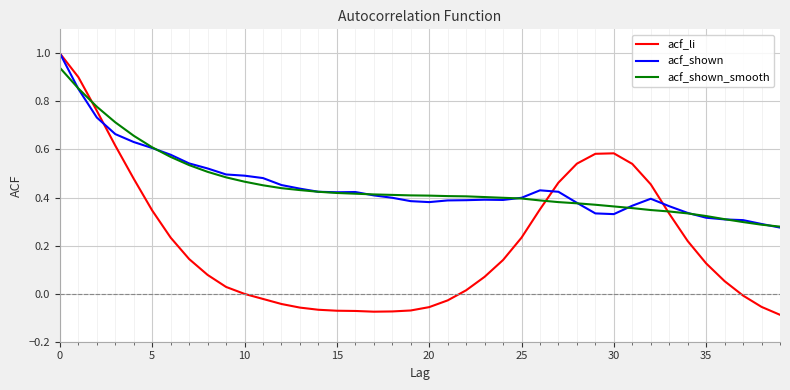

What is the sum of all acf_shown_smooth values?

18.1